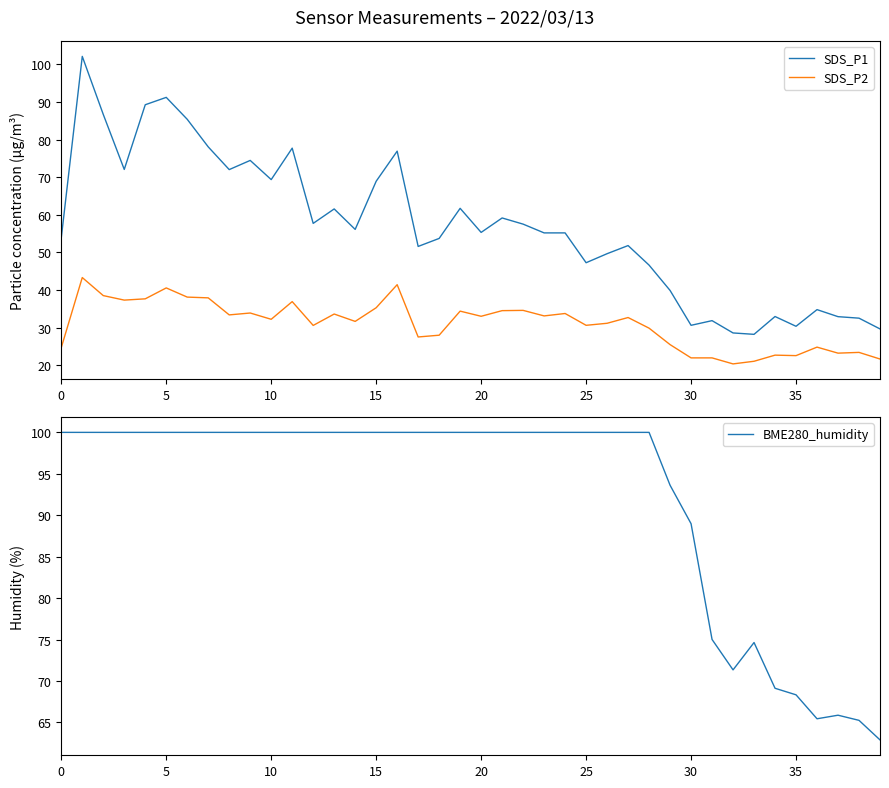

True or false: SDS_P2 and SDS_P1 cross at least once.

False